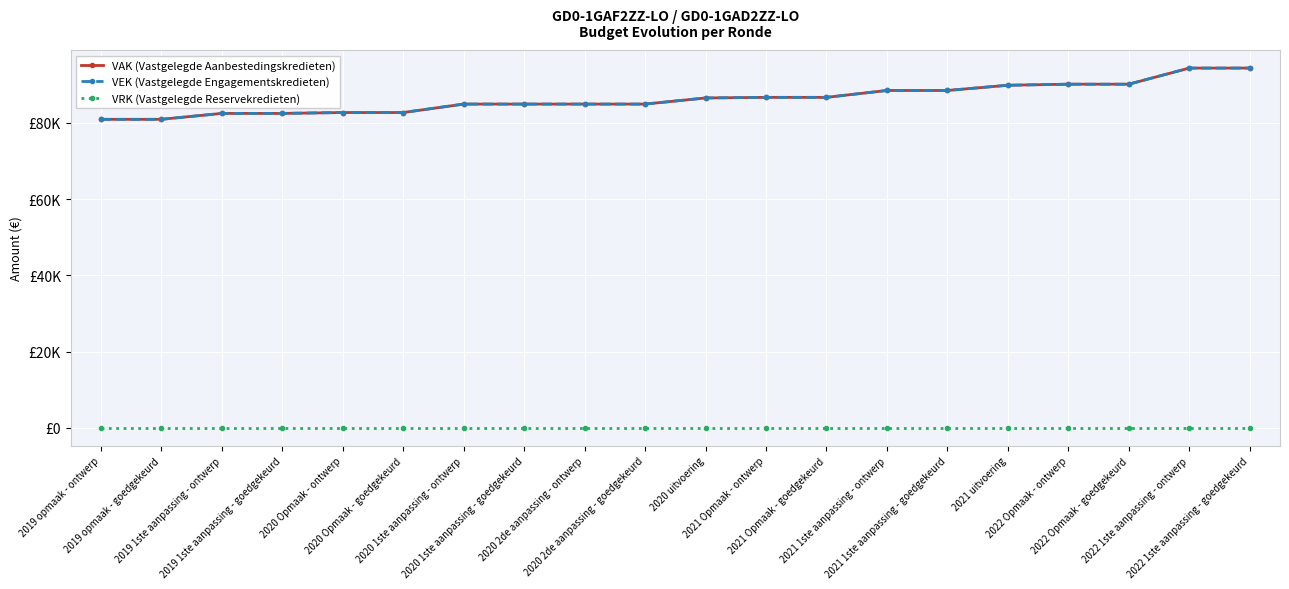

What position from the left is 2022 Opmaak - goedgekeurd?

18